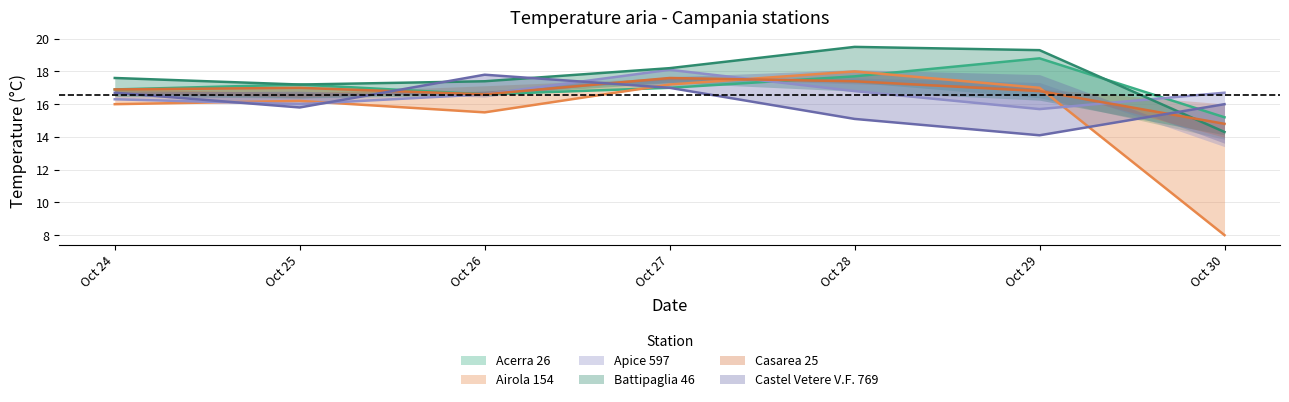

Which series has the largest total across all categories?

Battipaglia 46